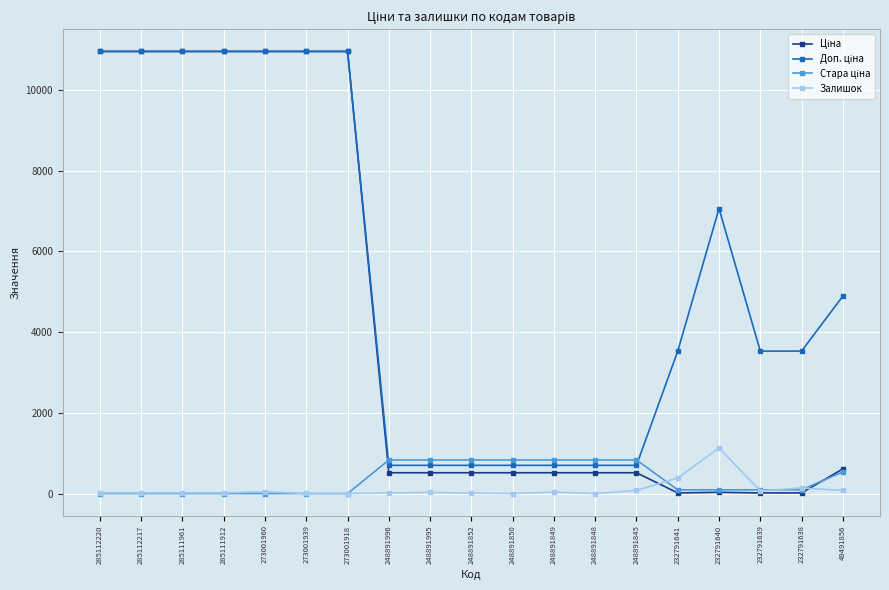

What is the difference between the highest and lowest values at 273001918?

10952.0